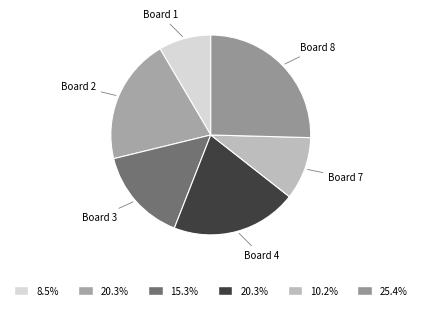

Combined, do Board 2 and Board 1 account for over 50%?

No